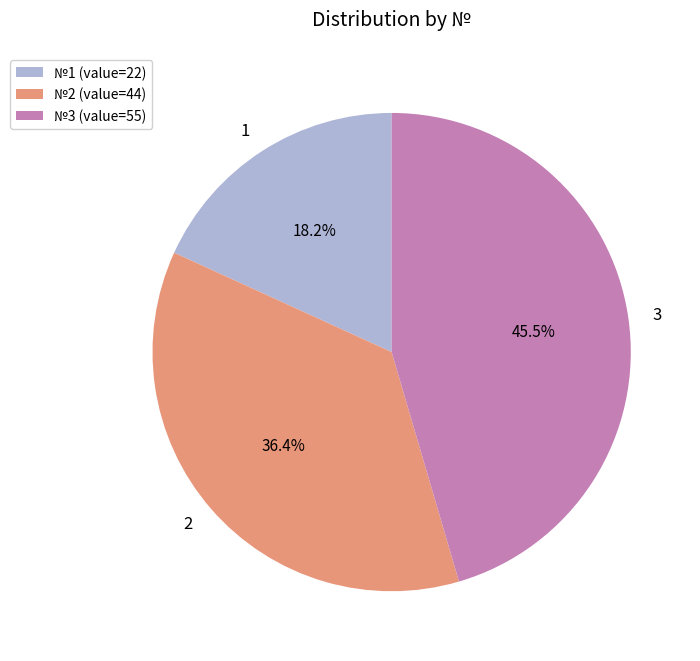

Is there any slice that represents more than half of the pie?

No